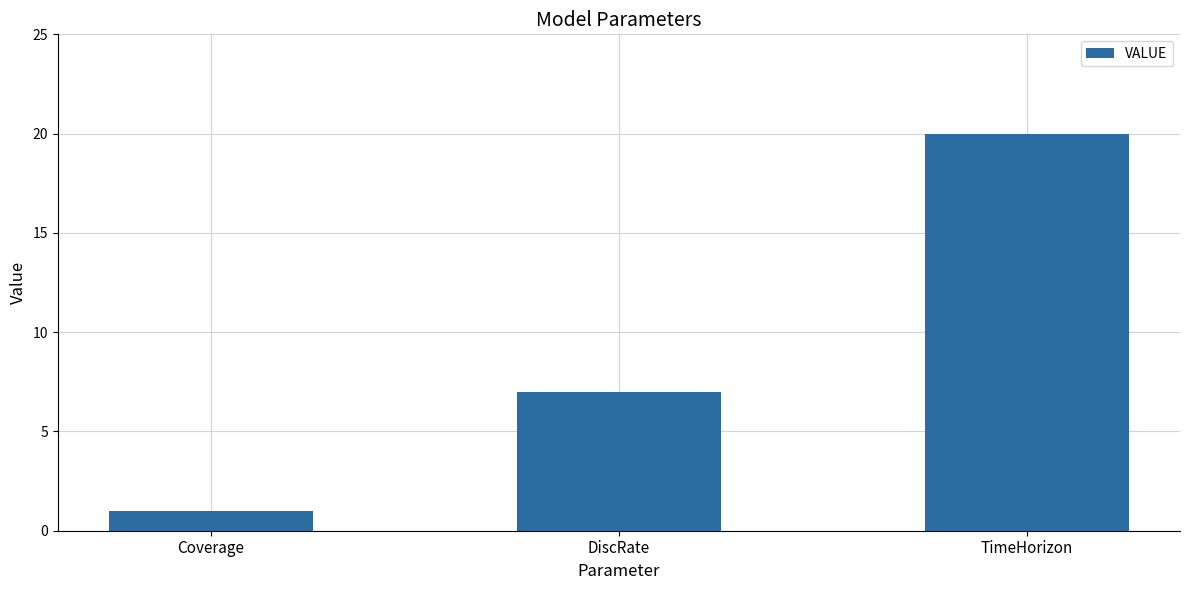

Reading right to left, transcribe all the data shown in this chart.

20	7	1